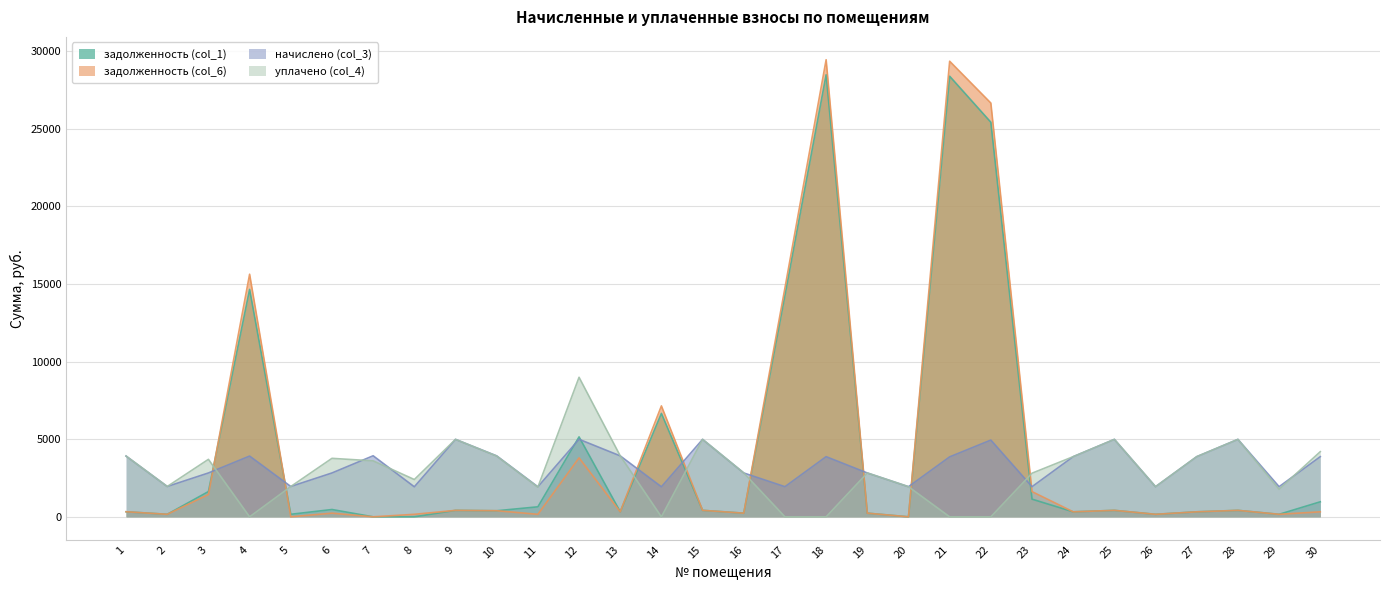

Which label corresponds to the smallest value in the chart?

7